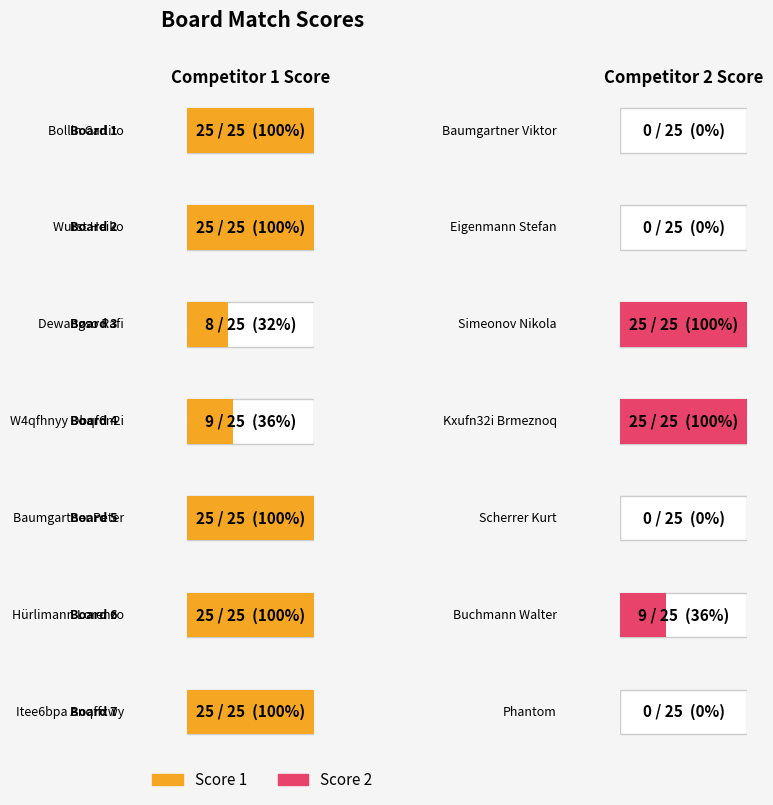

What are all the series names shown in the legend?

Score 1, Score 2